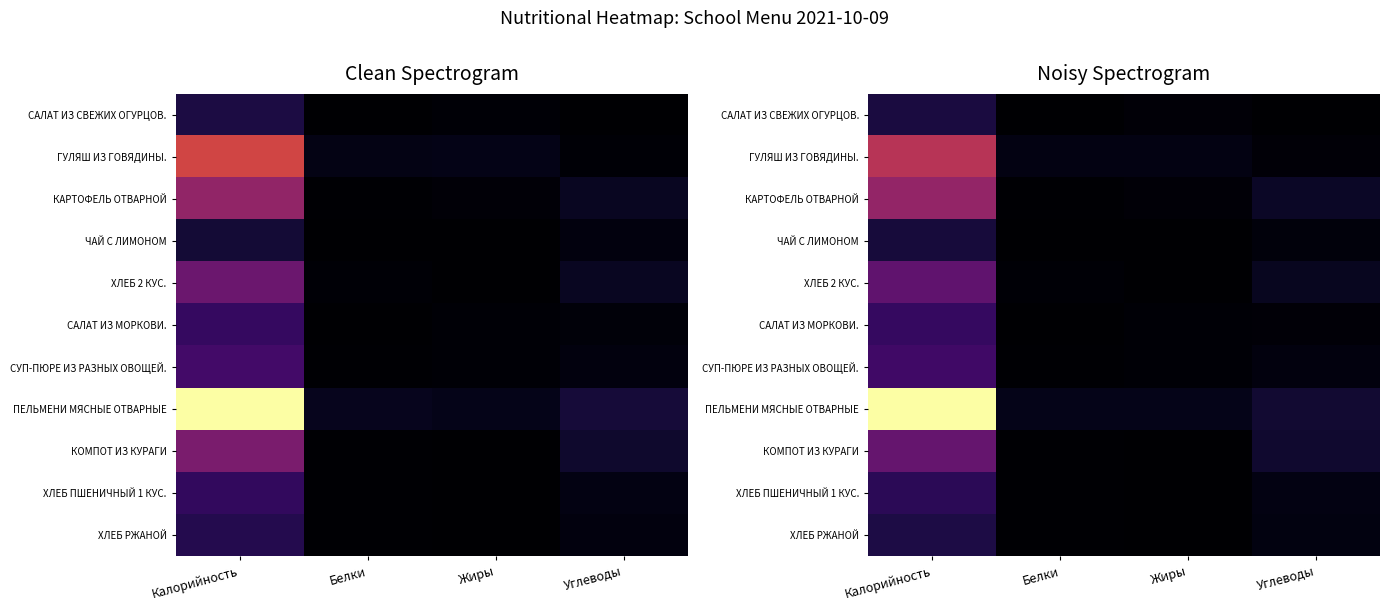

What is the difference between the highest and lowest values at Углеводы?

36.6